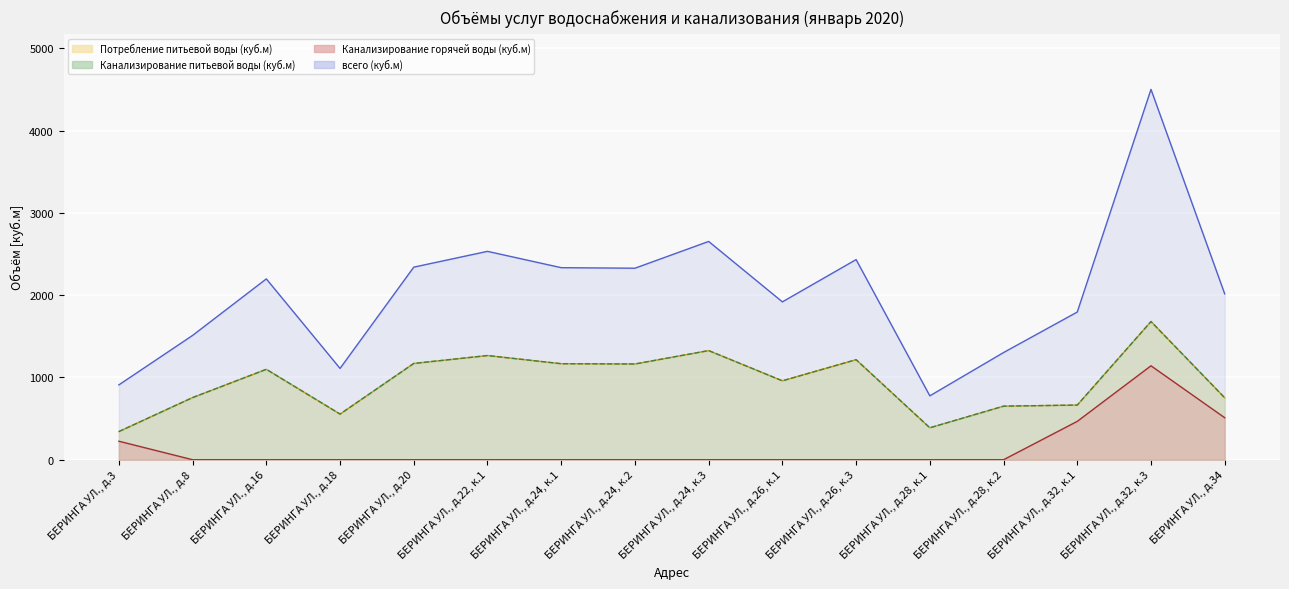

What is the label of the 7th point from the right?

БЕРИНГА УЛ., д.26, к.1